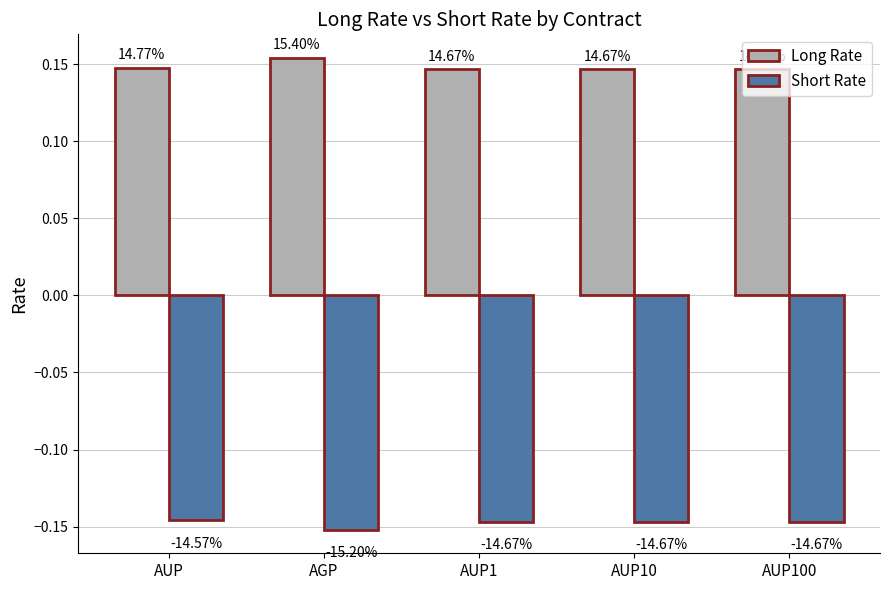

The value of Short Rate at AUP1 is -0.1. True or false?

False